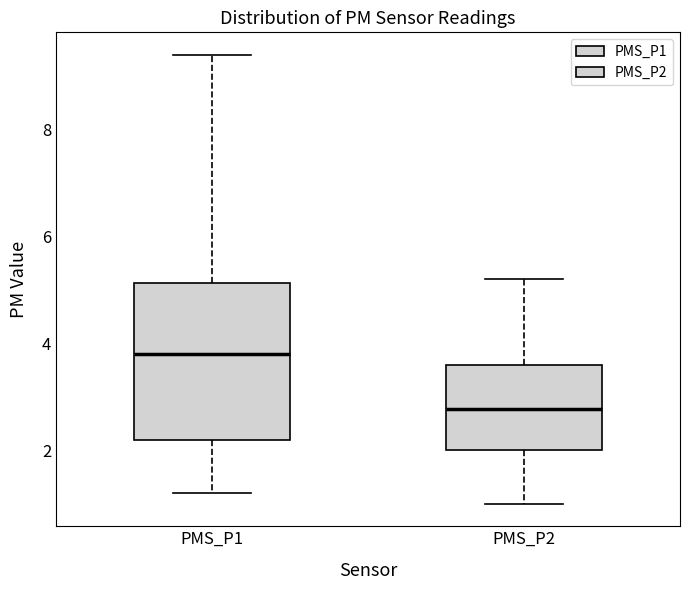

Where does the median line of the box for PMS_P1 sit on the y-axis? The values are not printed on the chart, so give them approximately, as read against the axis.

3.8